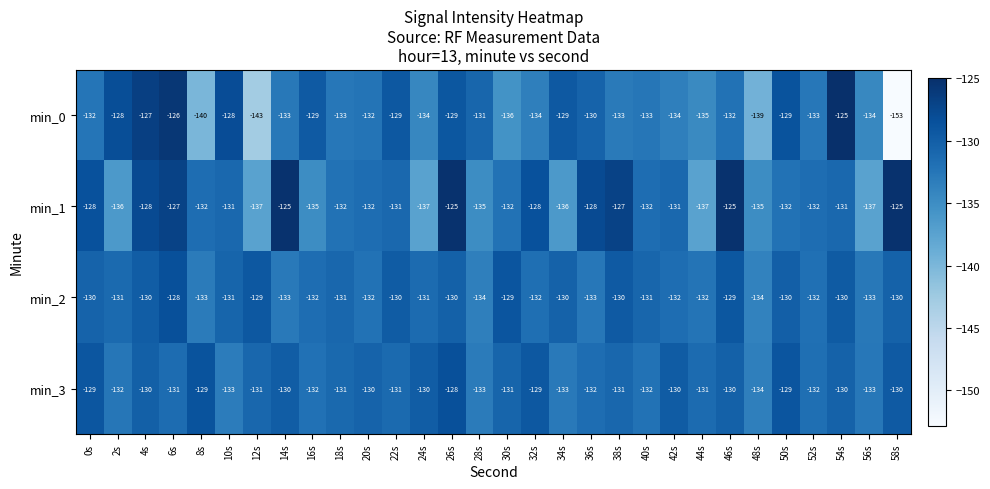

What is the maximum value shown in the chart?

-125